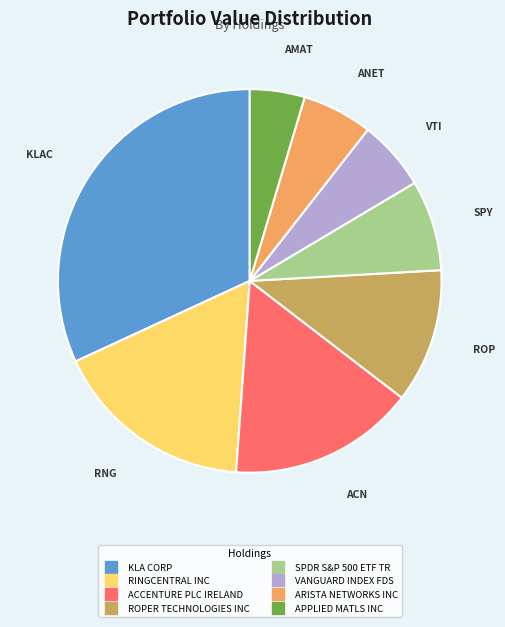

The SPDR S&P 500 ETF TR slice represents 8% of the pie. True or false?

True